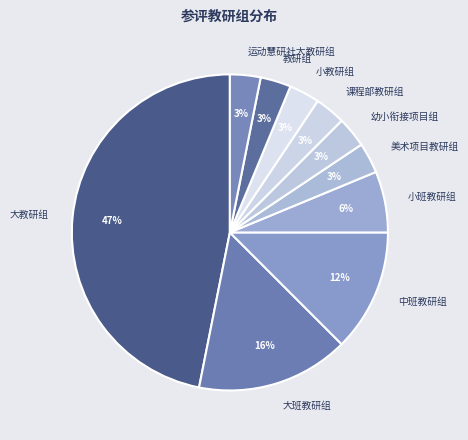

Is it true that 课程部教研组 is 3% of the pie?

True